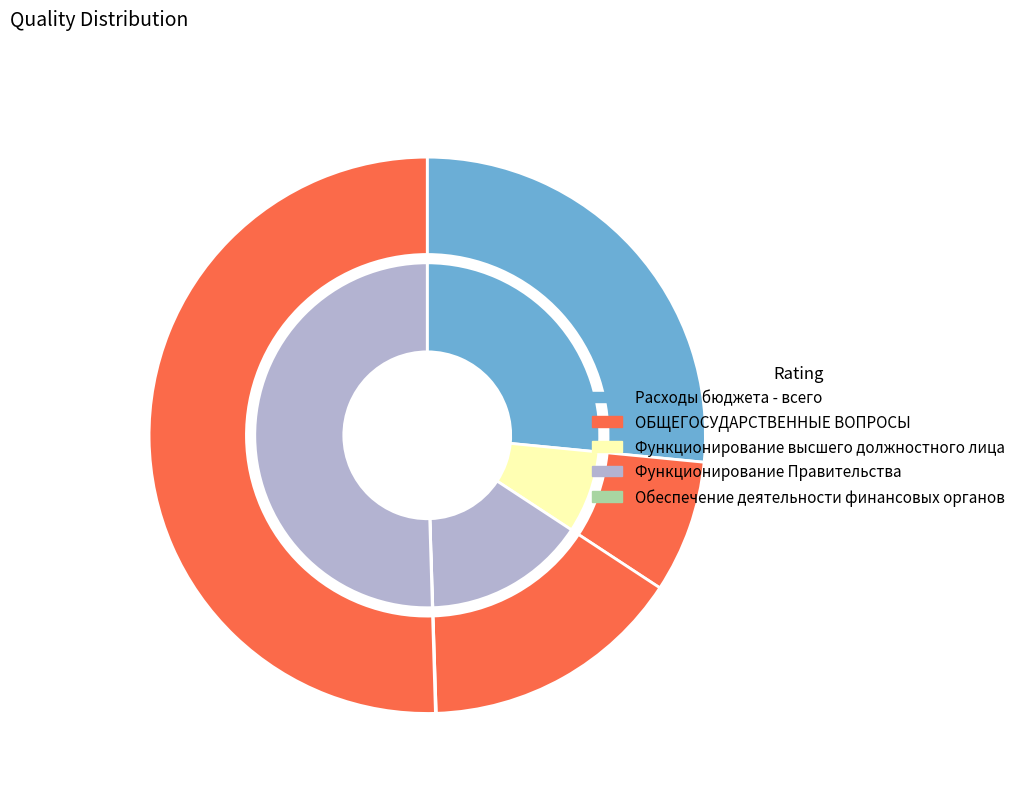

Combined, what portion of the pie is Функционирование Правительства and Функционирование высшего должностного лица?

22.9%